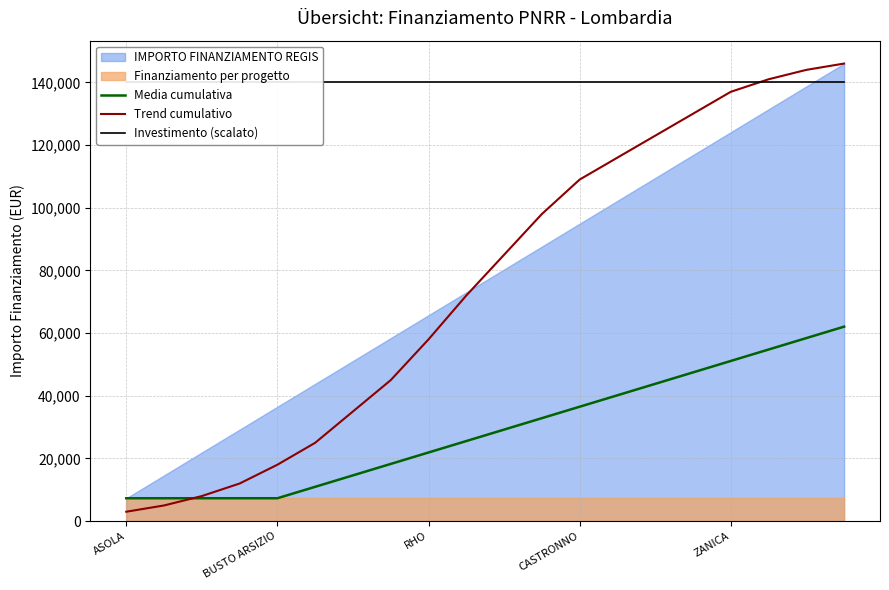

What is the maximum value for Trend cumulativo?

146020